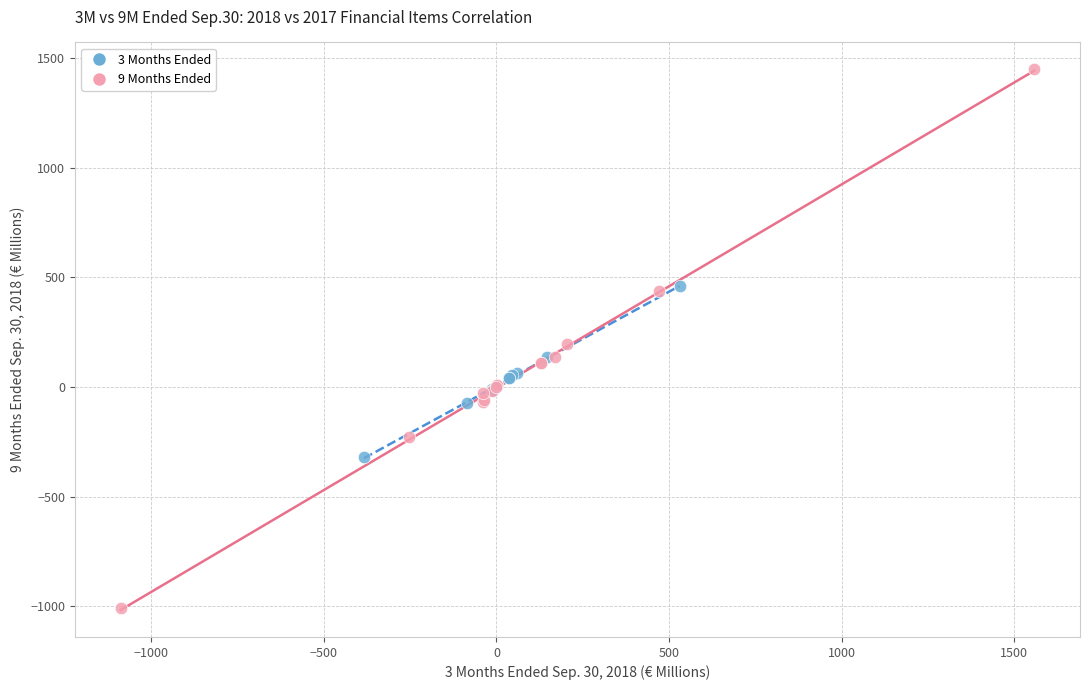

Which series has the widest spread of Y values?

9 Months Ended